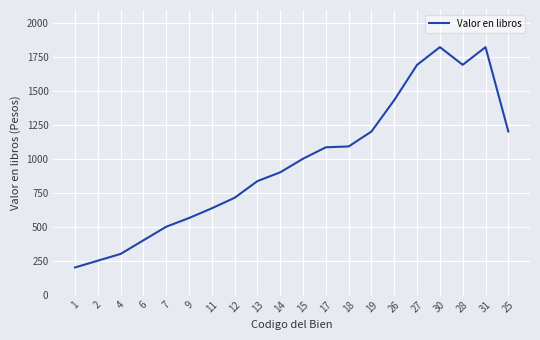

Does the chart display data point markers on the line(s)?

No